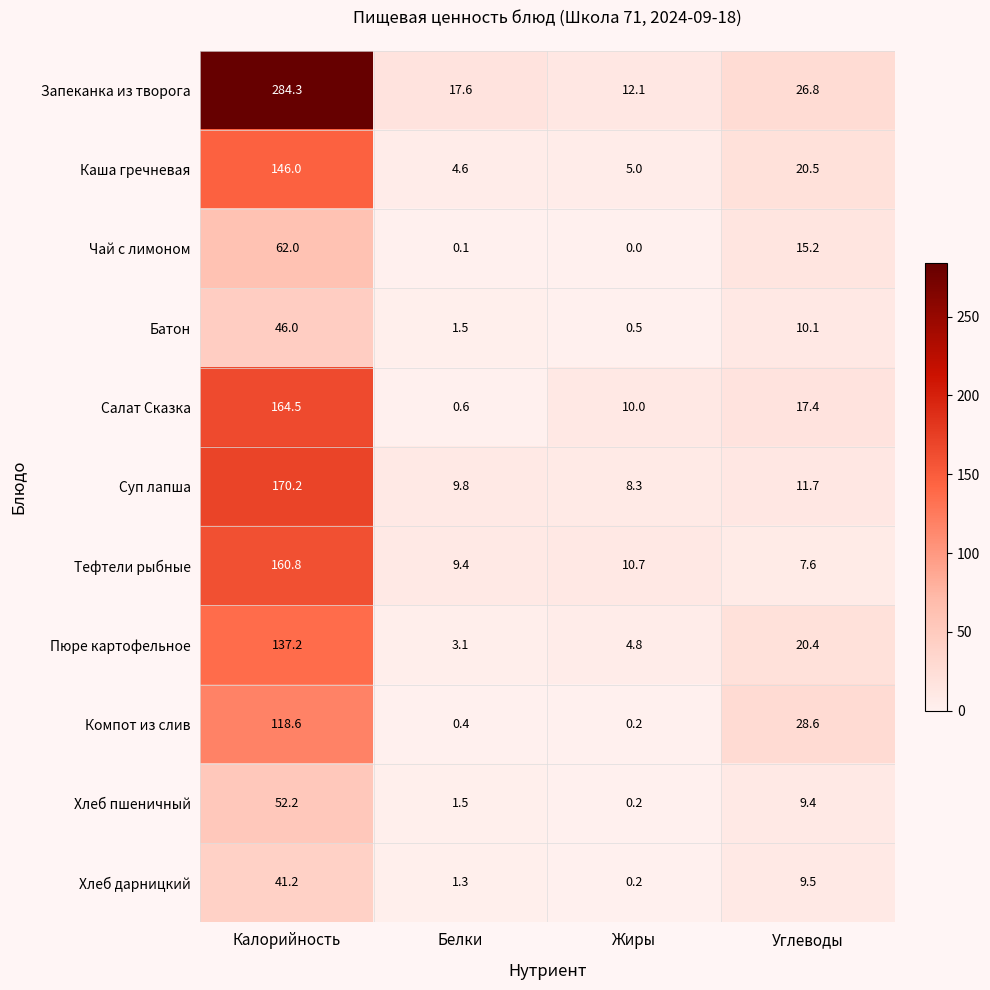

What is the sum of the Суп лапша values at Калорийность and Углеводы?

181.9